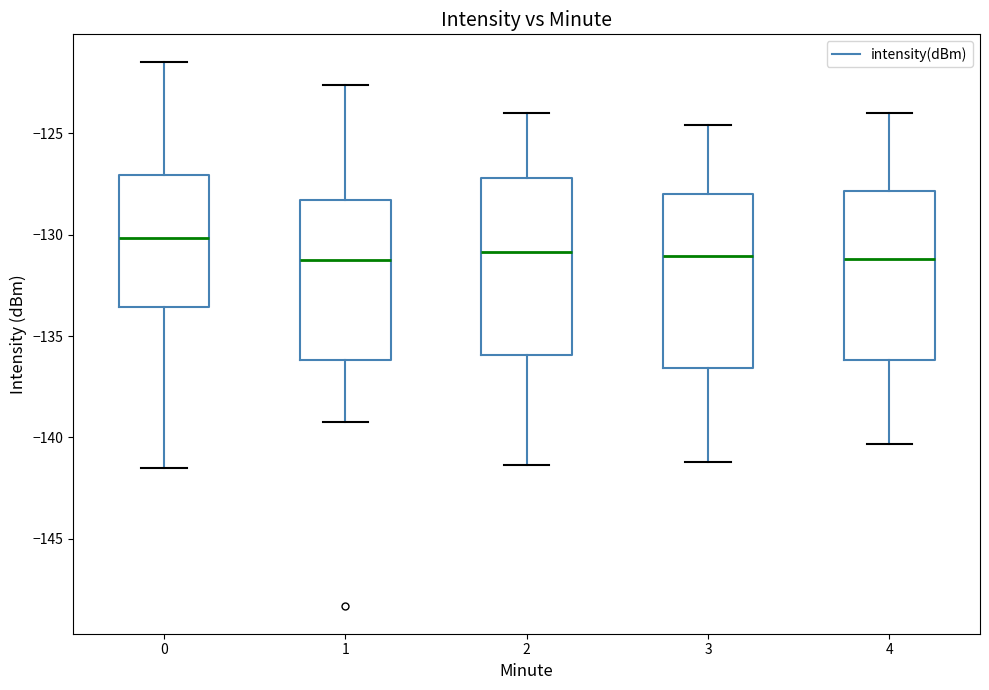

Reading left to right, transcribe this box plot: for each box, give where its median line is, the range the box spans, and where its two whiskers end, as read against the y-axis. The values are not printed on the chart, so give them approximately, as read against the axis.

0: median -130.0, box -133.5 to -127.0, whiskers -141.5 to -121.5
1: median -131.0, box -136.0 to -128.5, whiskers -139.0 to -122.5
2: median -131.0, box -136.0 to -127.0, whiskers -141.5 to -124.0
3: median -131.0, box -136.5 to -128.0, whiskers -141.0 to -124.5
4: median -131.0, box -136.0 to -128.0, whiskers -140.5 to -124.0